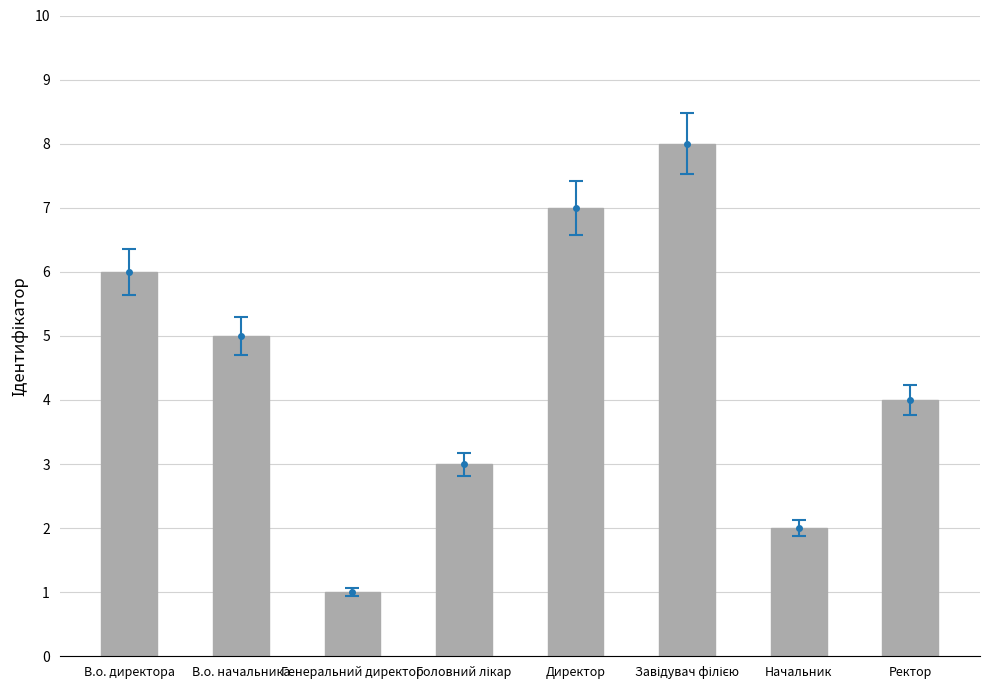

What is the label of the 8th bar from the right?

В.о. директора